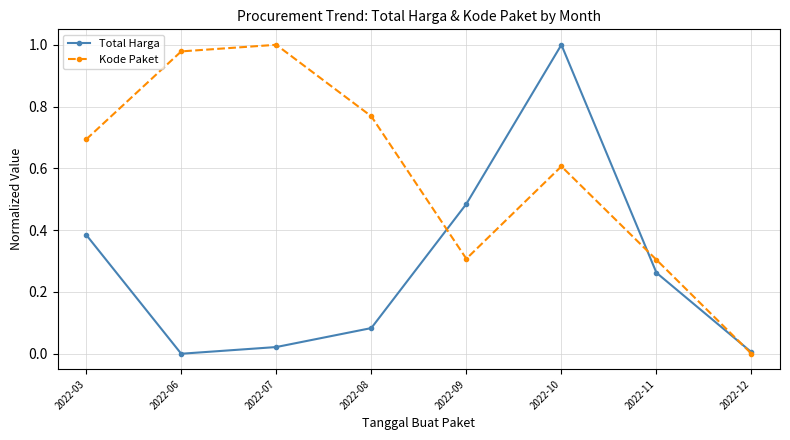

At which category does Kode Paket reach its first local valley?

2022-09